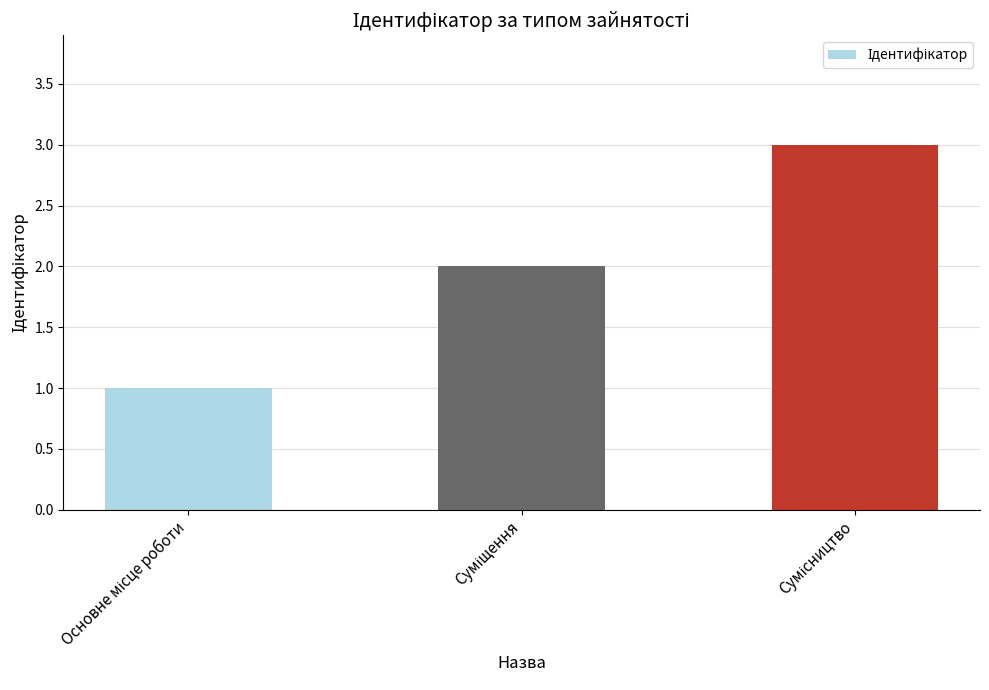

What is the sum of all values?

6